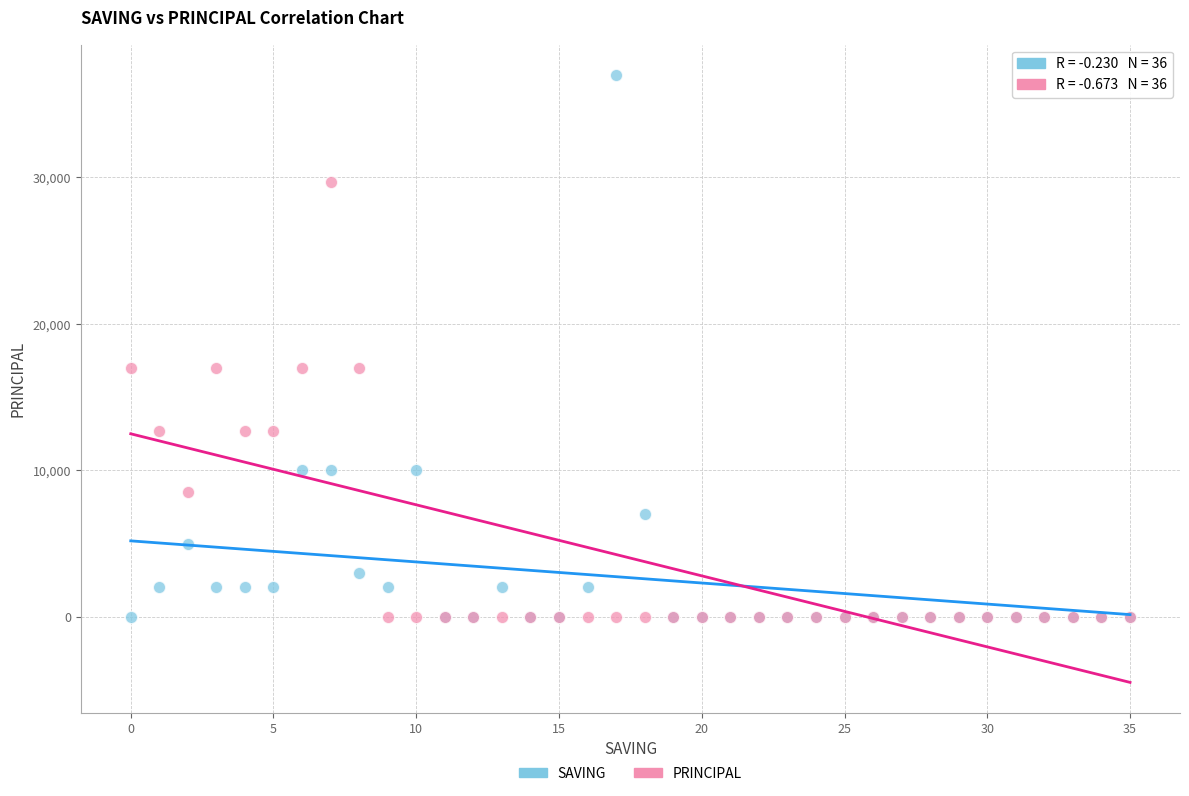

What are all the series names shown in the legend?

SAVING, PRINCIPAL